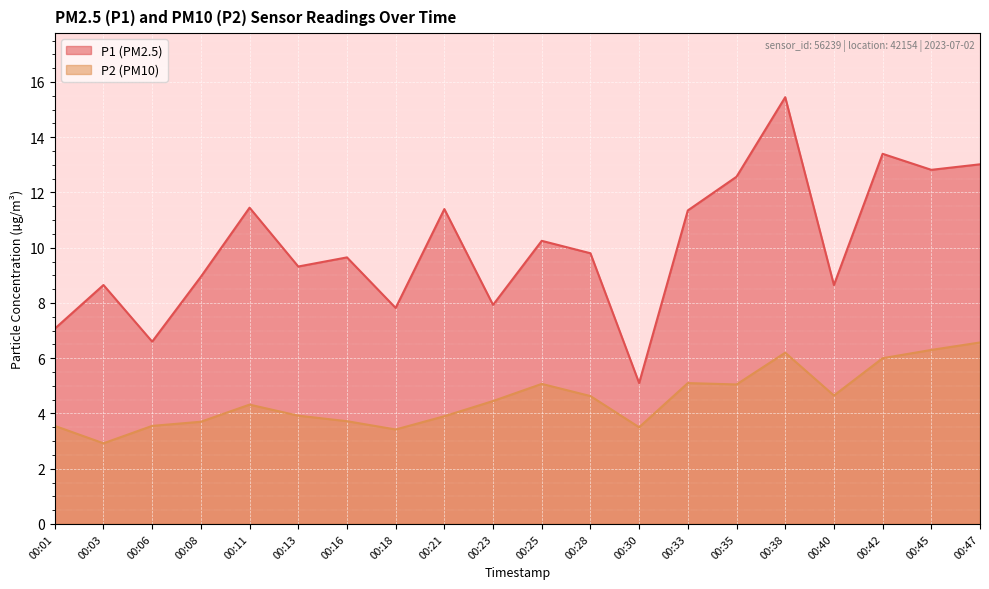

What is the total value across all series at 00:21?

15.3